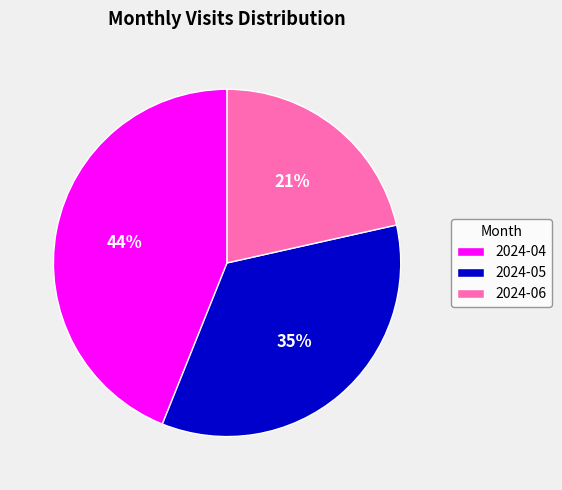

To the nearest percent, what percentage of the pie is 2024-05?

35%